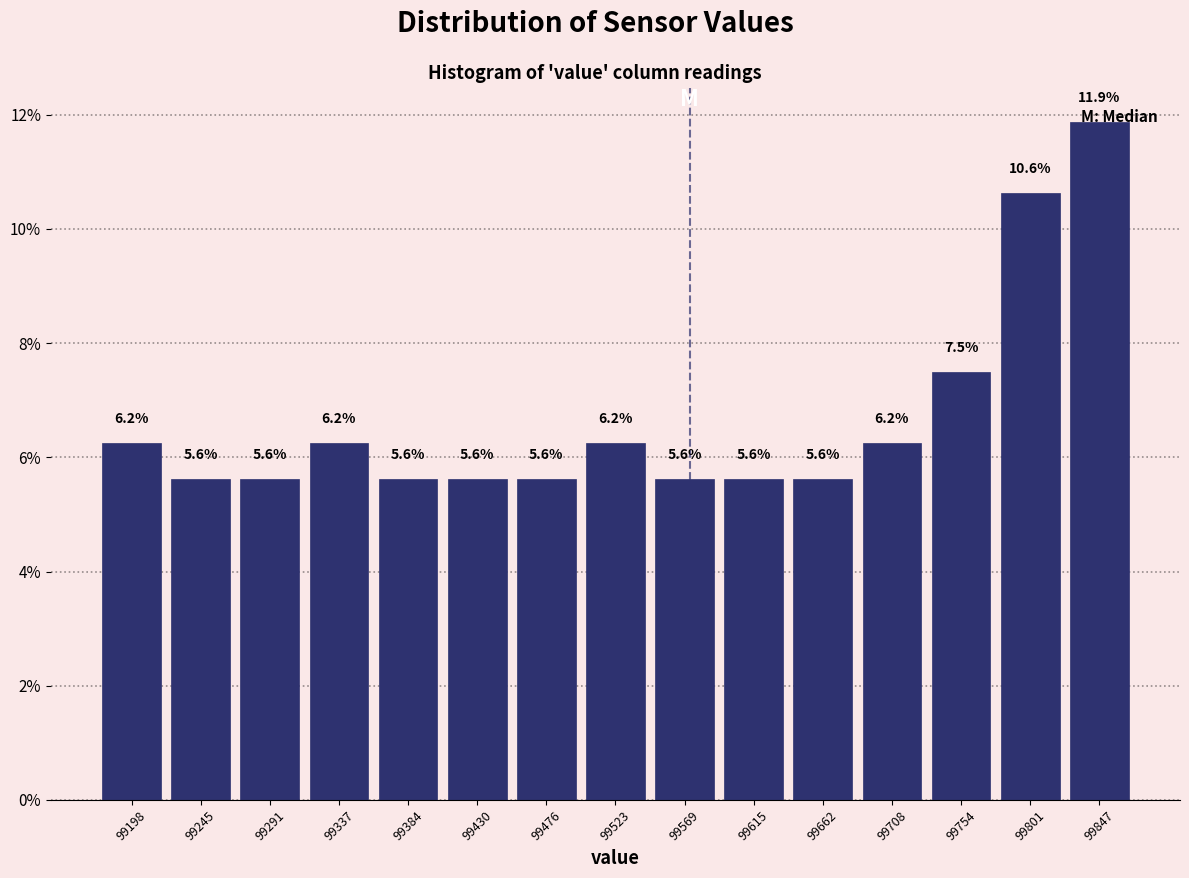

Which range on the x-axis has the tallest bar?

99825 to 99870